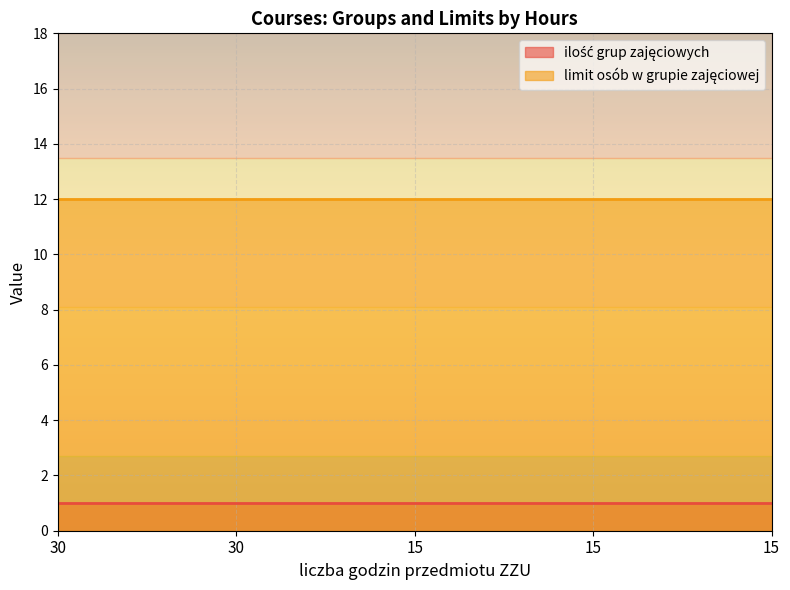

Rank the categories by ilość grup zajęciowych value from highest to lowest.

30, 30, 15, 15, 15